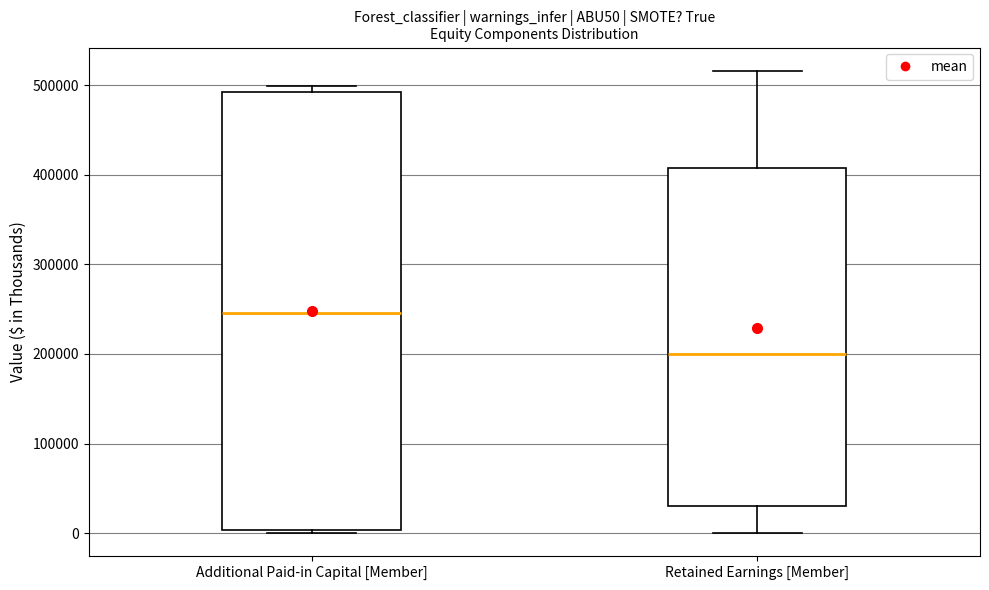

Comparing the boxes themselves (not the whiskers), which one is the tallest?

Additional Paid-in Capital [Member]